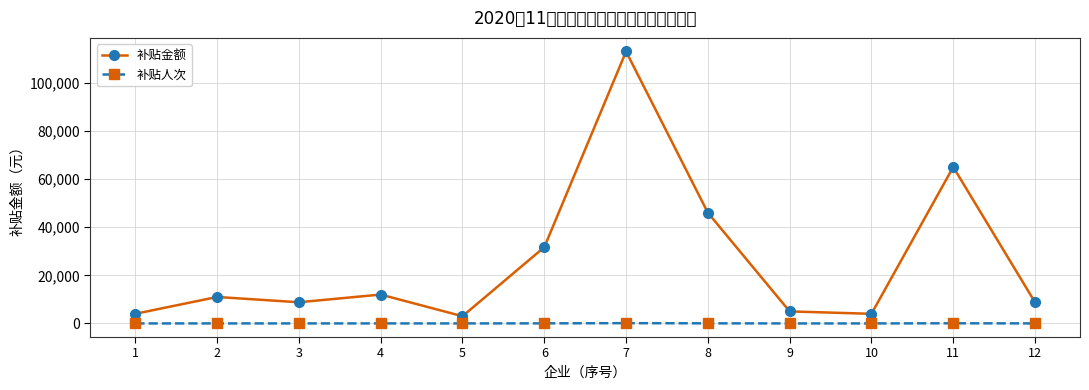

Read the 补贴人次 value at 1.

4